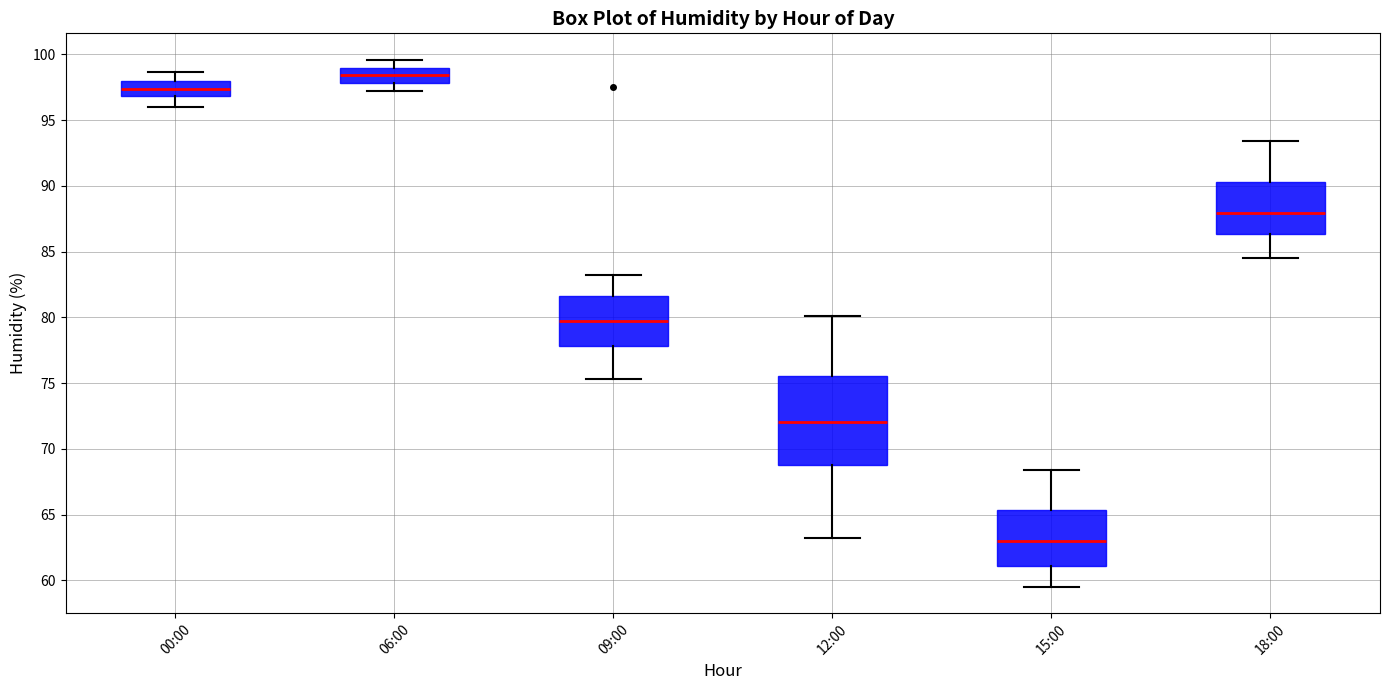

Where is the lower edge of the box for 06:00 on the y-axis? The values are not printed on the chart, so give them approximately, as read against the axis.

98.0